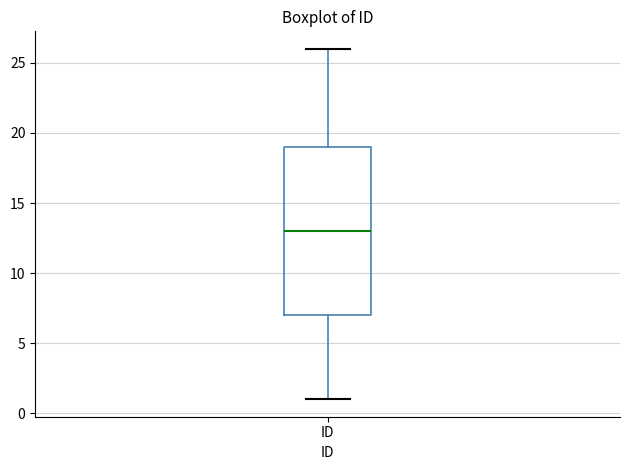

Transcribe this box plot: give where the median line is, the range the box spans, and where the two whiskers end, as read against the y-axis. The values are not printed on the chart, so give them approximately, as read against the axis.

median 13, box 7 to 19, whiskers 1 to 26